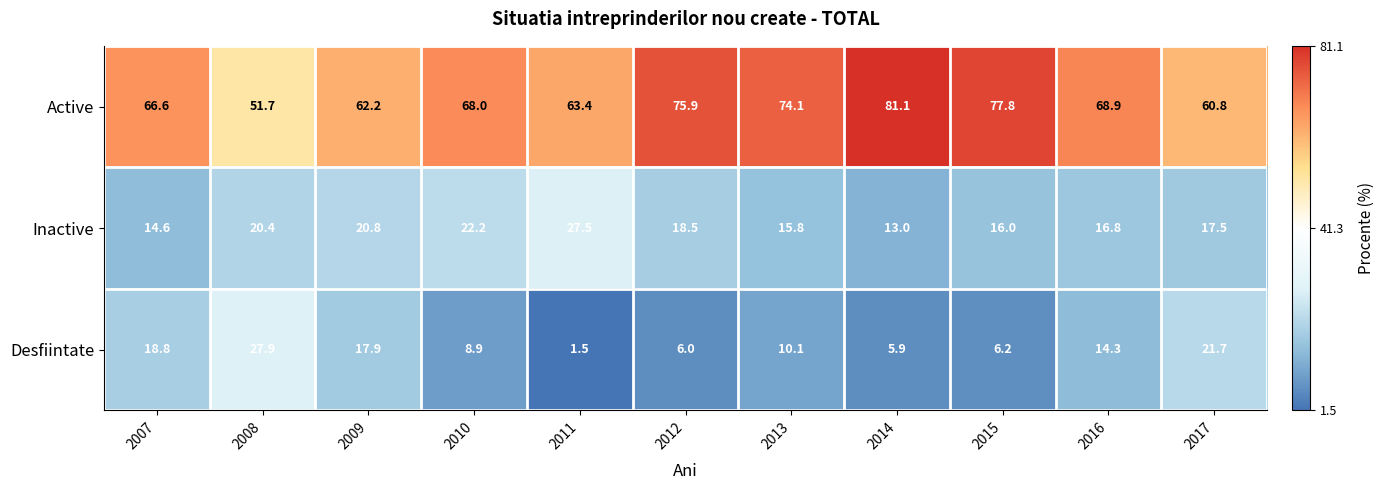

At which category does the chart reach its peak across all series?

2014